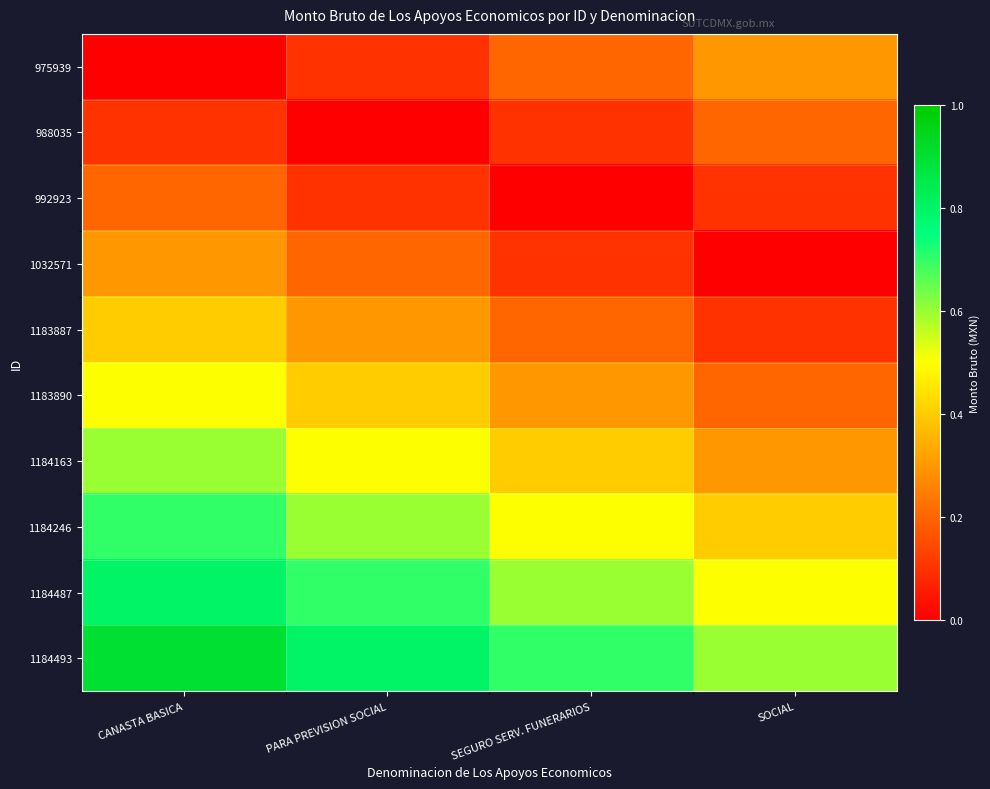

Reading right to left, transcribe all the data shown in this chart.

975939: SOCIAL=0.3	SEGURO SERV. FUNERARIOS=0.2	PARA PREVISION SOCIAL=0.1	CANASTA BASICA=0.0
988035: SOCIAL=0.2	SEGURO SERV. FUNERARIOS=0.1	PARA PREVISION SOCIAL=0.0	CANASTA BASICA=0.1
992923: SOCIAL=0.1	SEGURO SERV. FUNERARIOS=0.0	PARA PREVISION SOCIAL=0.1	CANASTA BASICA=0.2
1032571: SOCIAL=0.0	SEGURO SERV. FUNERARIOS=0.1	PARA PREVISION SOCIAL=0.2	CANASTA BASICA=0.3
1183887: SOCIAL=0.1	SEGURO SERV. FUNERARIOS=0.2	PARA PREVISION SOCIAL=0.3	CANASTA BASICA=0.4
1183890: SOCIAL=0.2	SEGURO SERV. FUNERARIOS=0.3	PARA PREVISION SOCIAL=0.4	CANASTA BASICA=0.5
1184163: SOCIAL=0.3	SEGURO SERV. FUNERARIOS=0.4	PARA PREVISION SOCIAL=0.5	CANASTA BASICA=0.6
1184246: SOCIAL=0.4	SEGURO SERV. FUNERARIOS=0.5	PARA PREVISION SOCIAL=0.6	CANASTA BASICA=0.7
1184487: SOCIAL=0.5	SEGURO SERV. FUNERARIOS=0.6	PARA PREVISION SOCIAL=0.7	CANASTA BASICA=0.8
1184493: SOCIAL=0.6	SEGURO SERV. FUNERARIOS=0.7	PARA PREVISION SOCIAL=0.8	CANASTA BASICA=0.9